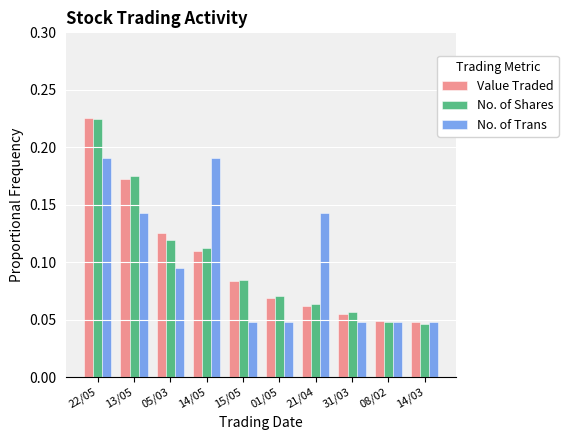

What are all the series names shown in the legend?

Value Traded, No. of Shares, No. of Trans